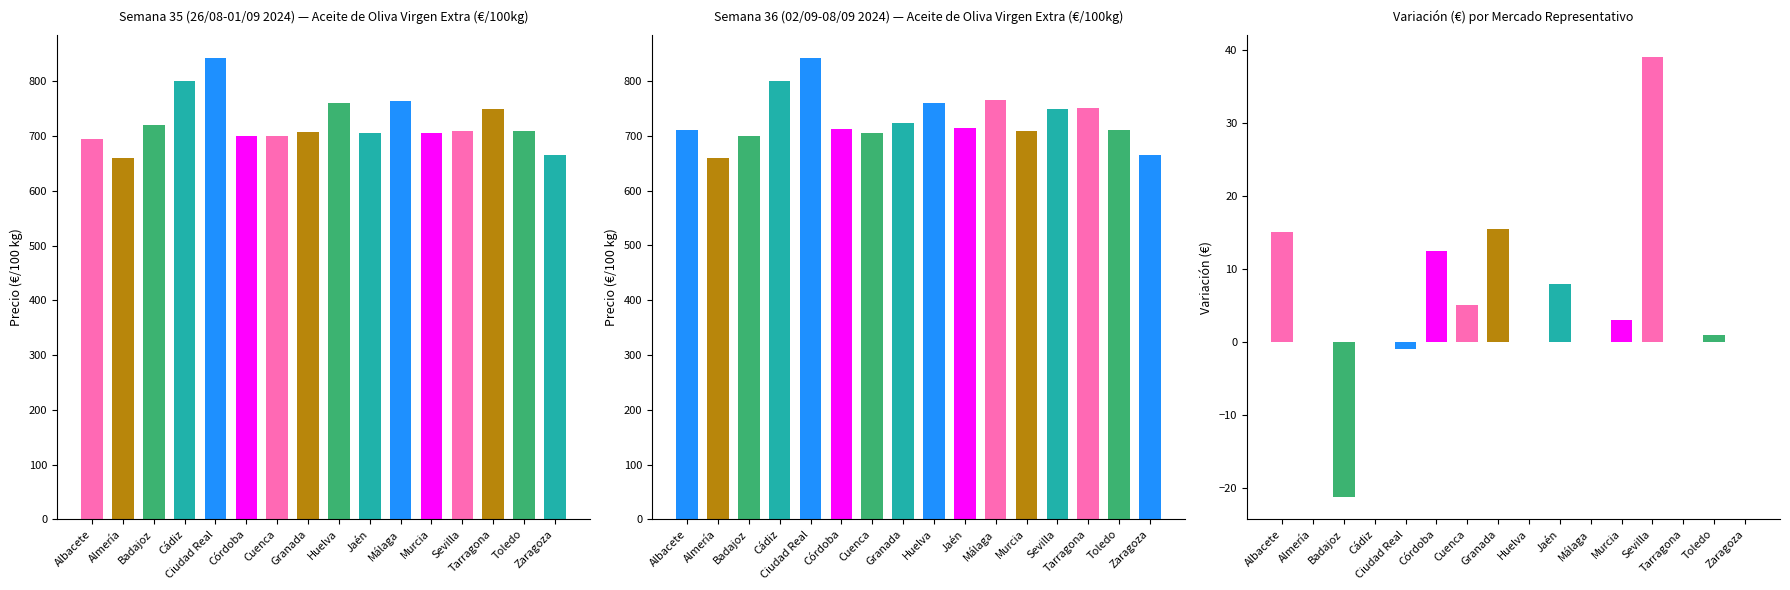

At which label does Semana 36 (02/09-08/09 2024) reach its minimum?

Almería